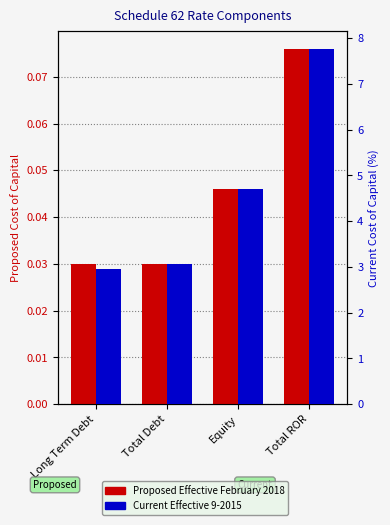

What is the difference between the highest and lowest values at Equity?

4.7